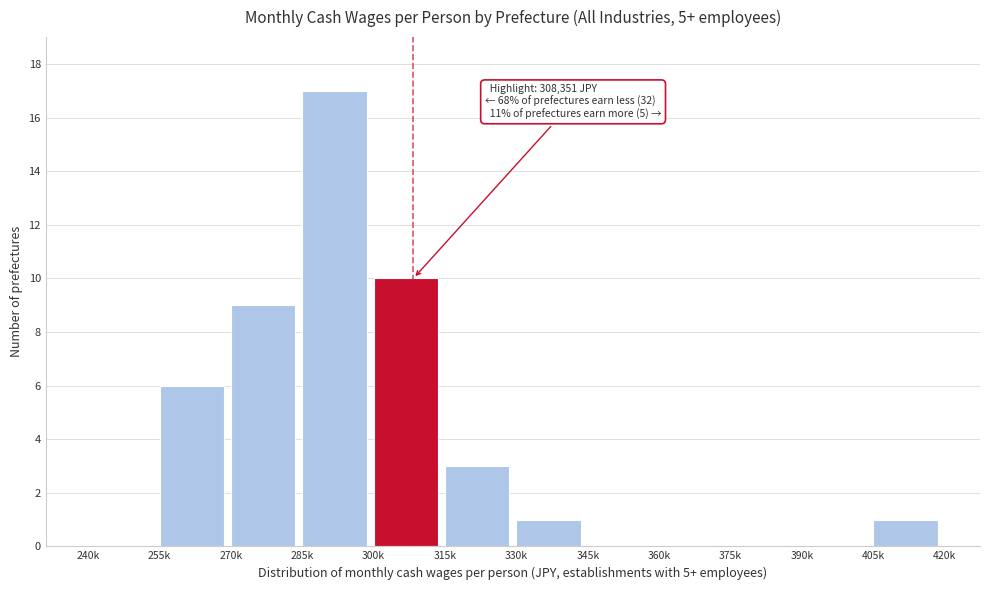

Reading right to left, transcribe all the data shown in this chart.

405k=1	390k=0	375k=0	360k=0	345k=0	330k=1	315k=3	300k=10	285k=17	270k=9	255k=6	240k=0